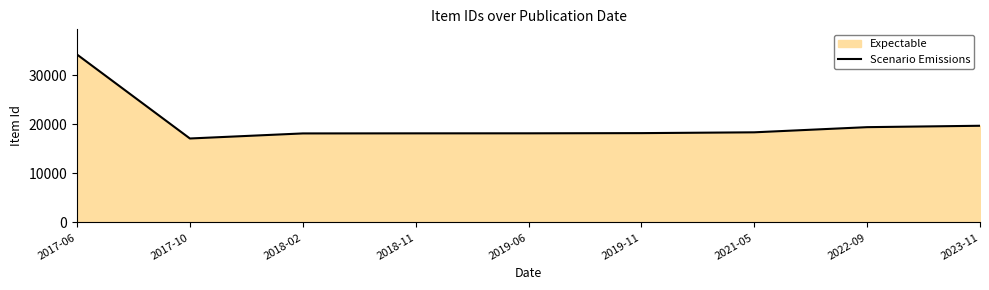

Reading left to right, list all the values displayed in this chart.

2017-06=34203	2017-10=17107	2018-02=18137	2018-11=18154	2019-06=18160	2019-11=18199	2021-05=18363	2022-09=19414	2023-11=19698